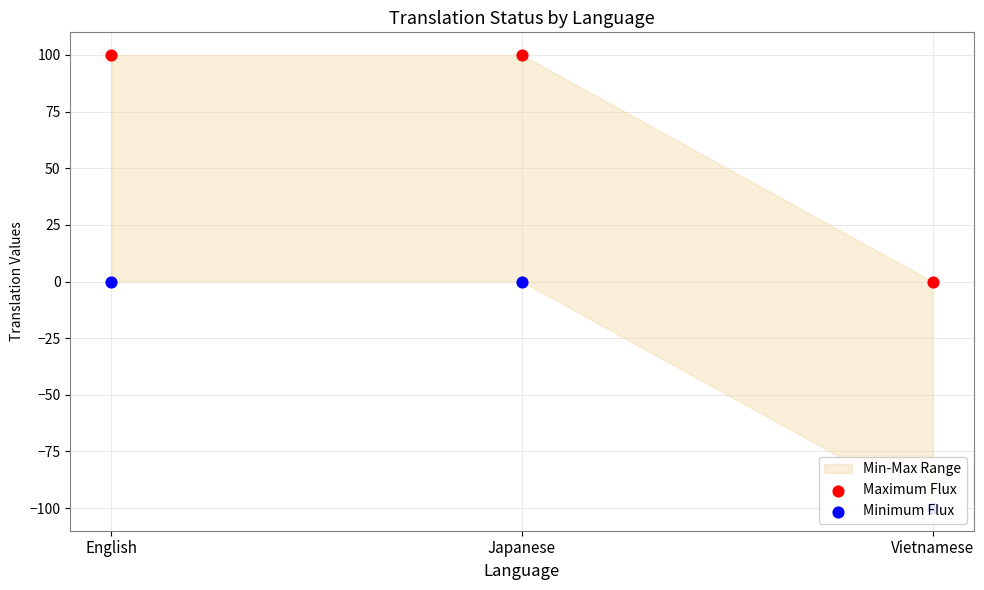

At which category is the sum across all series the highest?

English